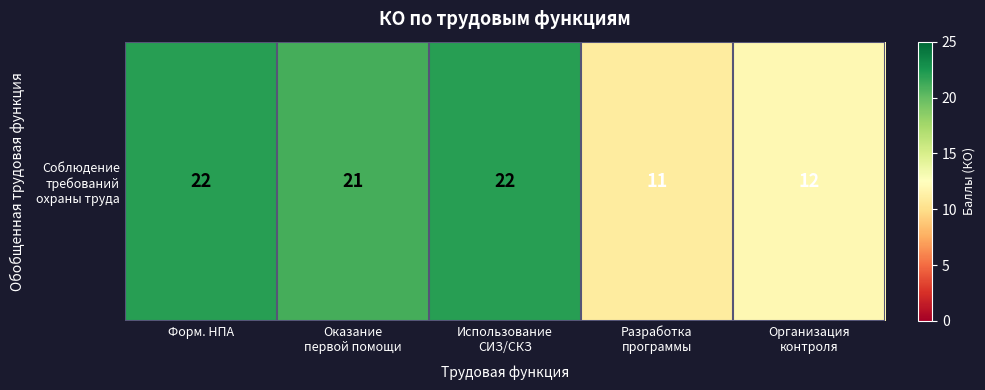

What is the difference between the values at Оказание
первой помощи and Разработка
программы?

10